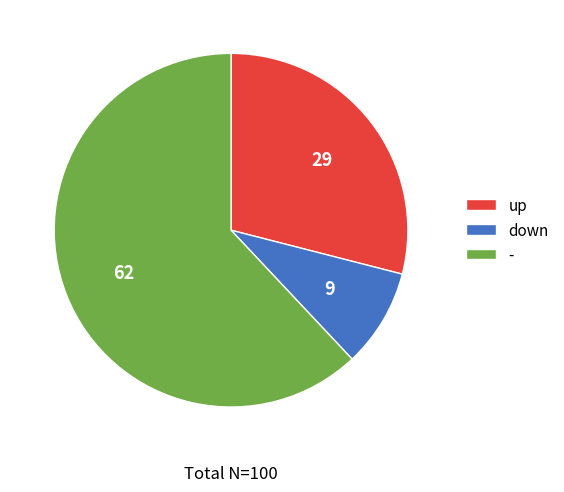

Which category has the smallest portion of the pie?

down